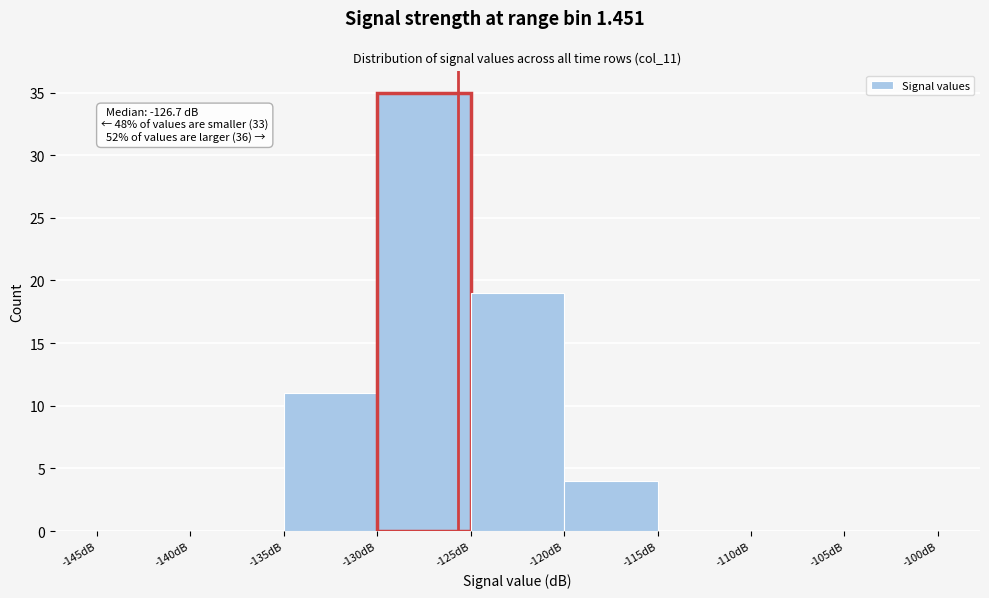

Over which range of the x-axis is the bar tallest?

-130 to -125